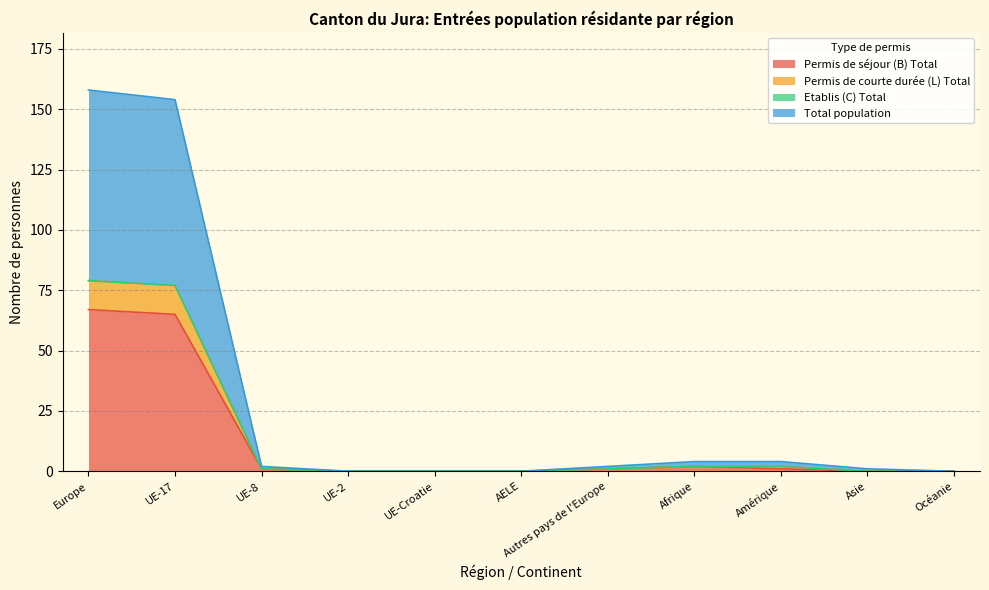

What is the difference between the second highest and second lowest values in the Permis de courte durée (L) Total series?

77